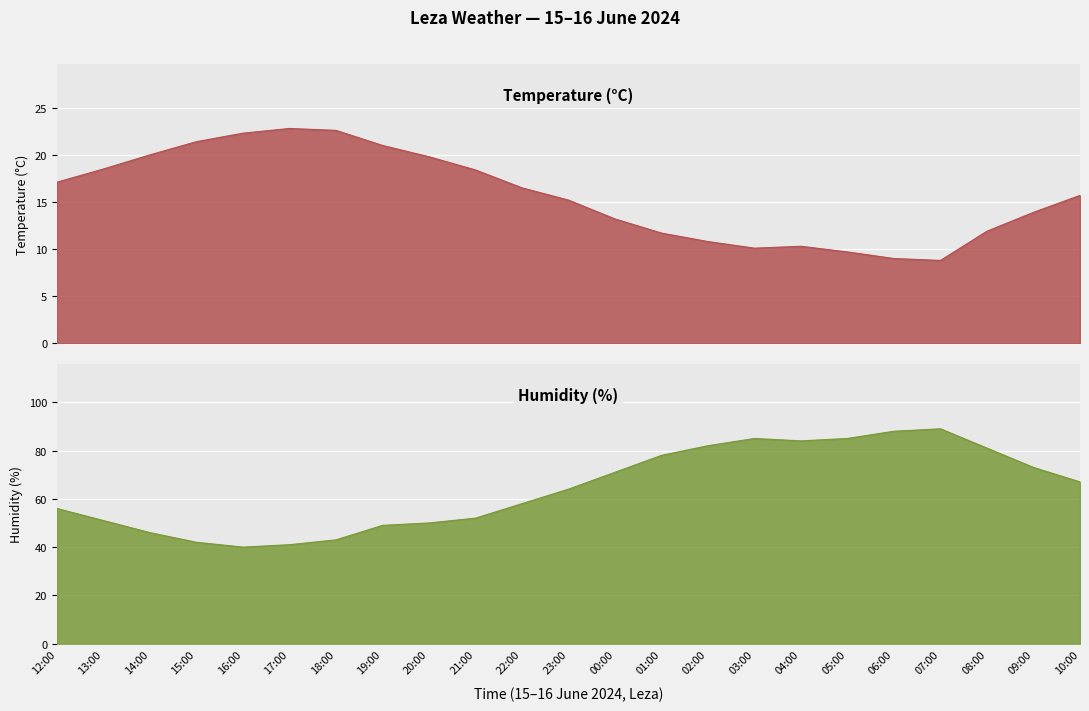

Rank the series by their maximum value, from highest to lowest.

Humidity (%), Temperature (°C)